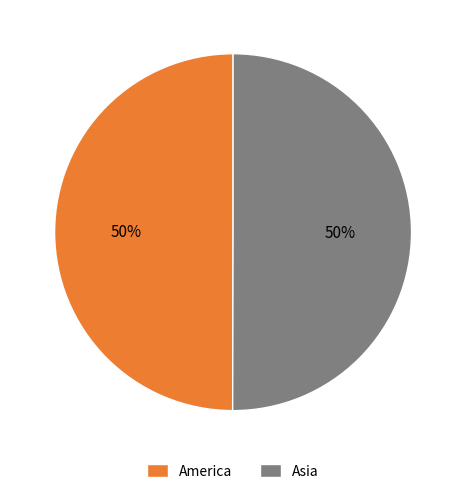

To the nearest percent, what is the combined percentage of America and Asia?

100%